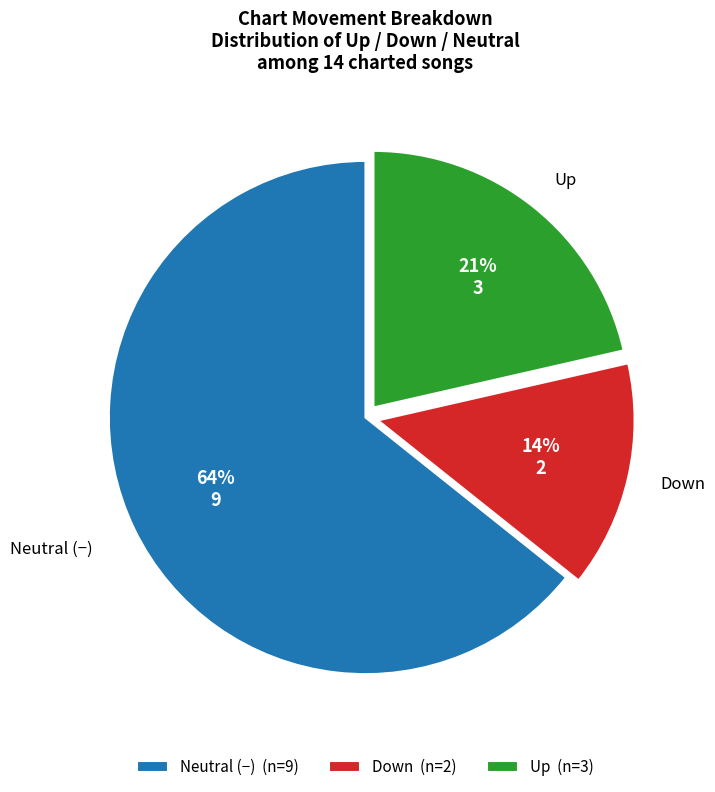

To the nearest percent, what percentage of the pie is Up (n=3)?

21%